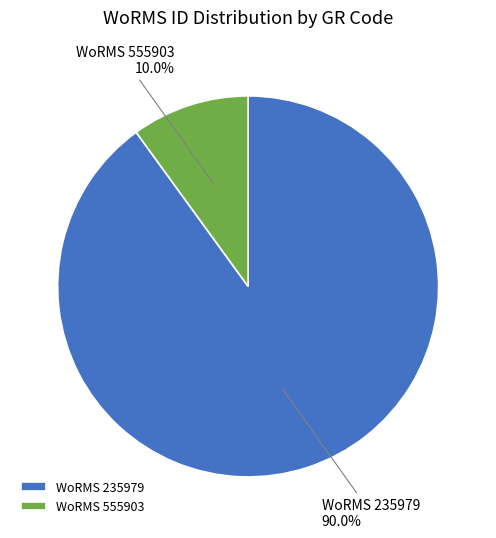

Combined, do WoRMS 555903 and WoRMS 235979 account for over 50%?

Yes